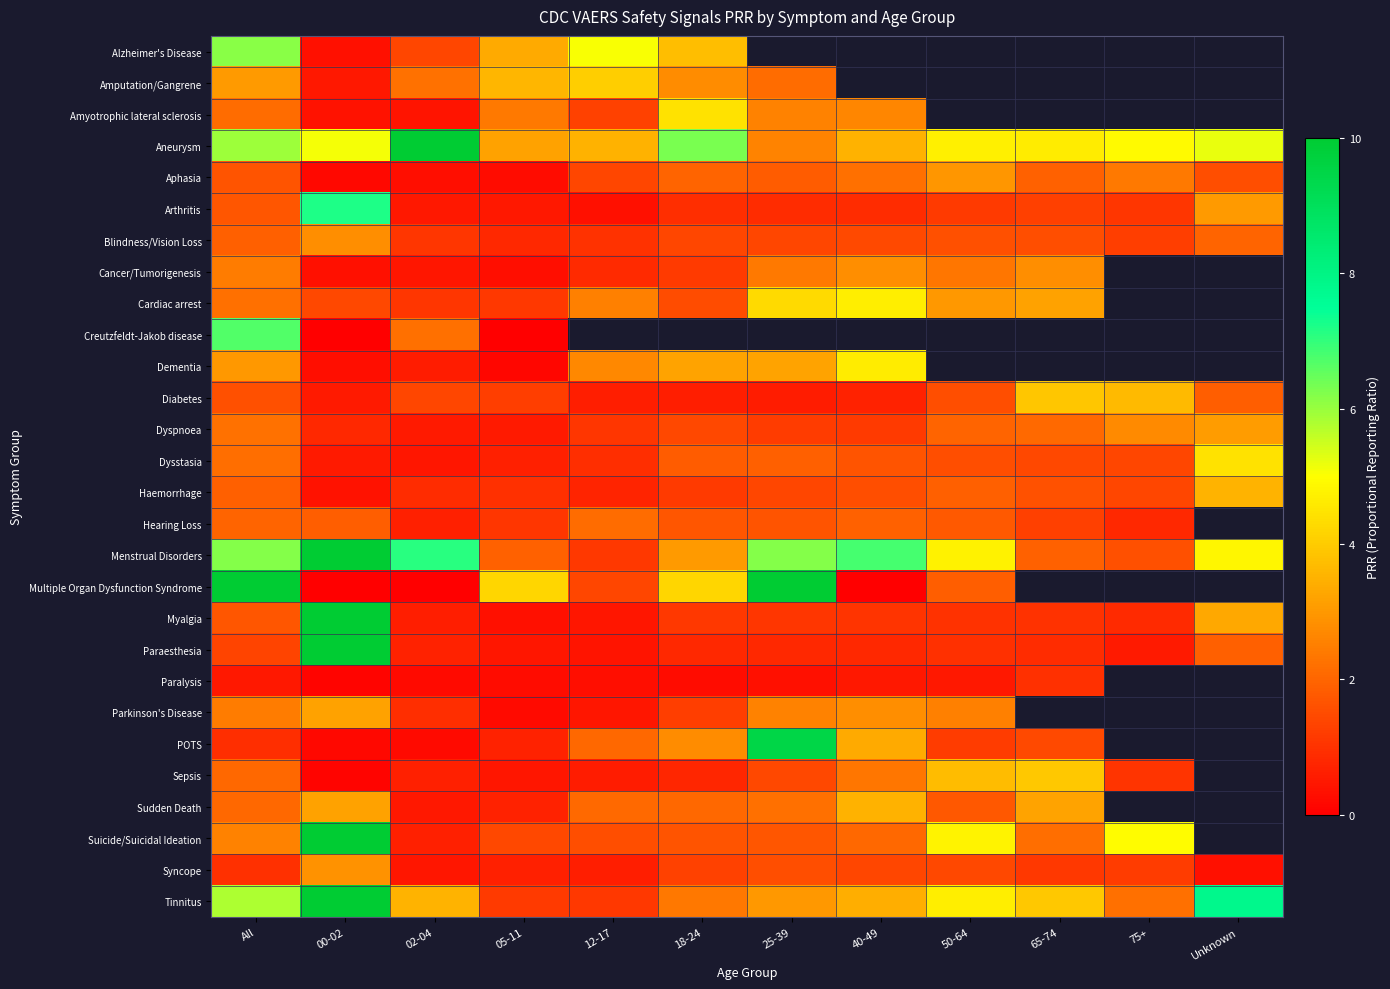

Which series changed the most between All and 50-64?

Multiple Organ Dysfunction Syndrome